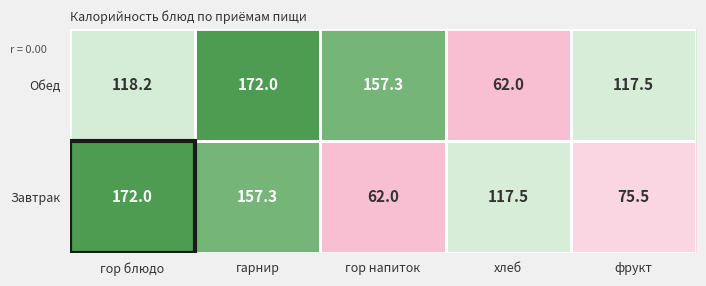

How many series are shown in this chart?

2